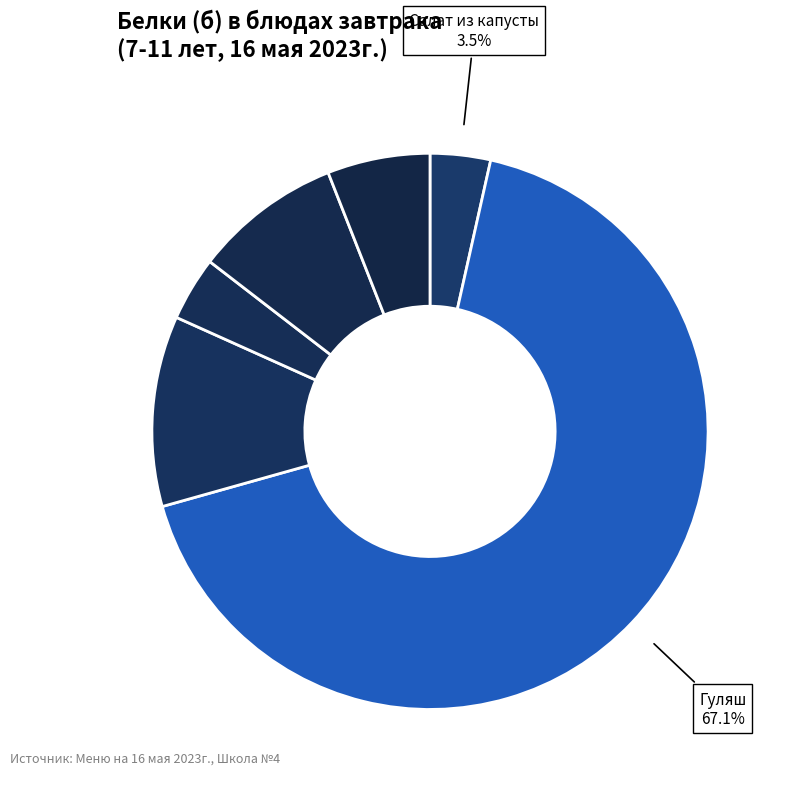

How many segments does this pie chart have?

6